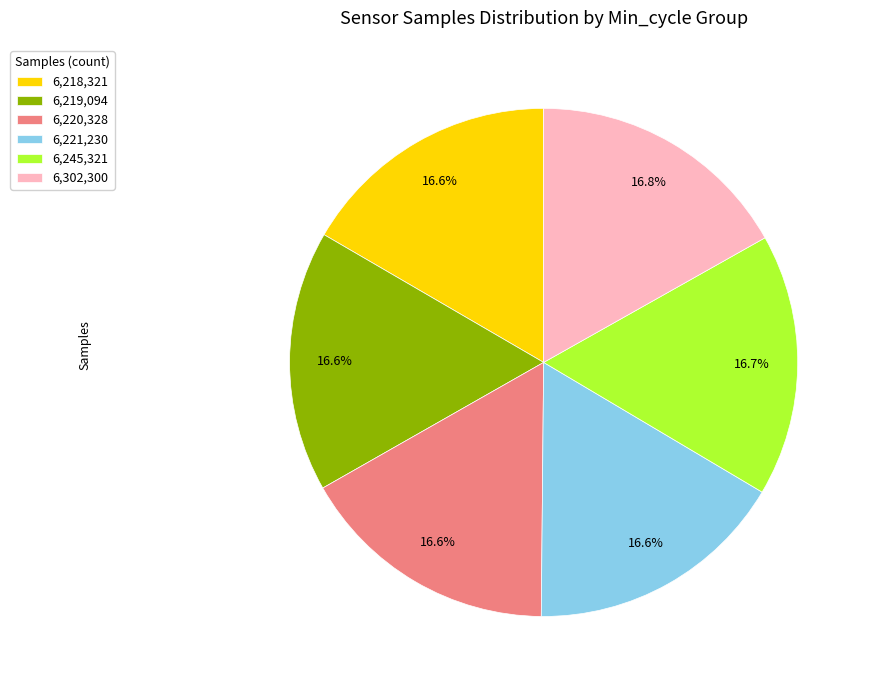

How many segments does this pie chart have?

6